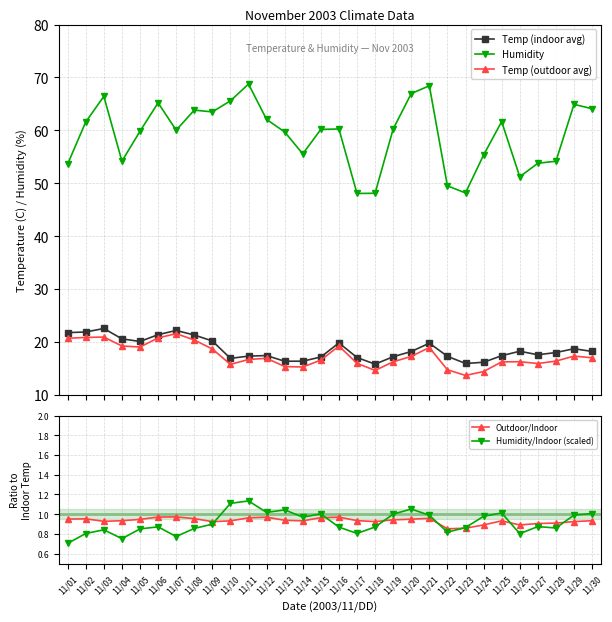

True or false: Temp (indoor avg) and Temp (outdoor avg) cross at least once.

False